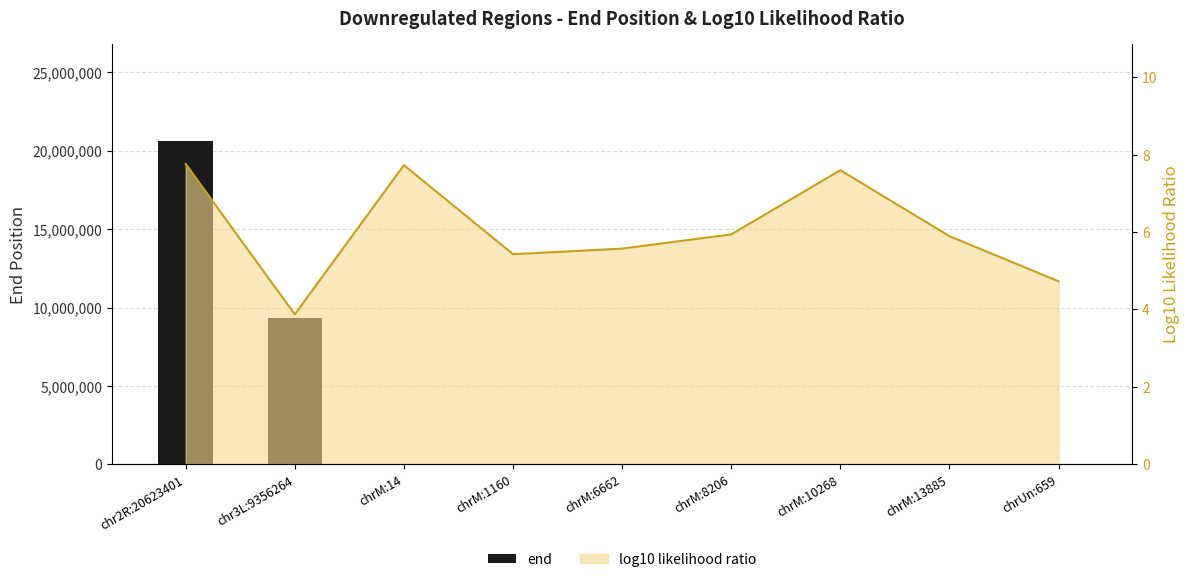

What is the average value?

3337047